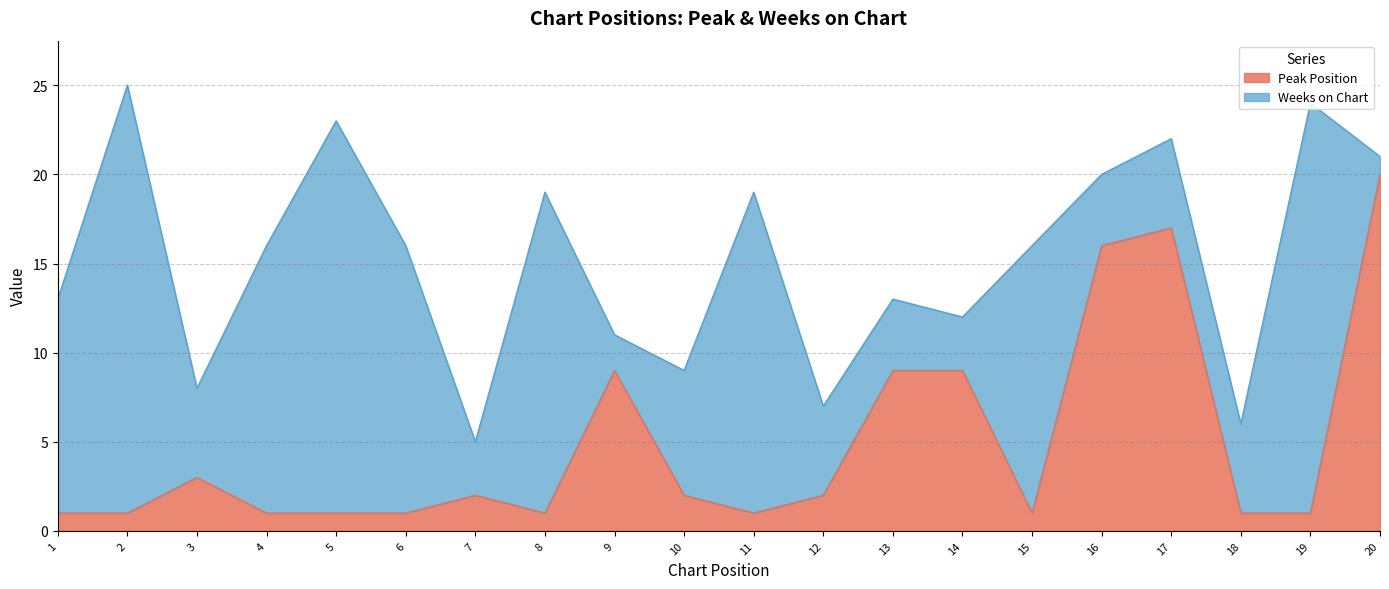

How many lines are shown in the chart?

2